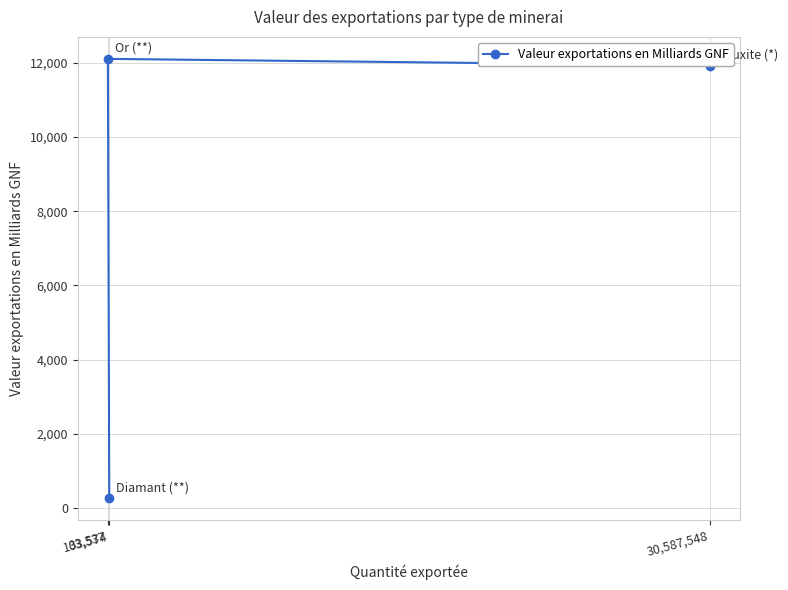

Which label corresponds to the smallest value in the chart?

103,574